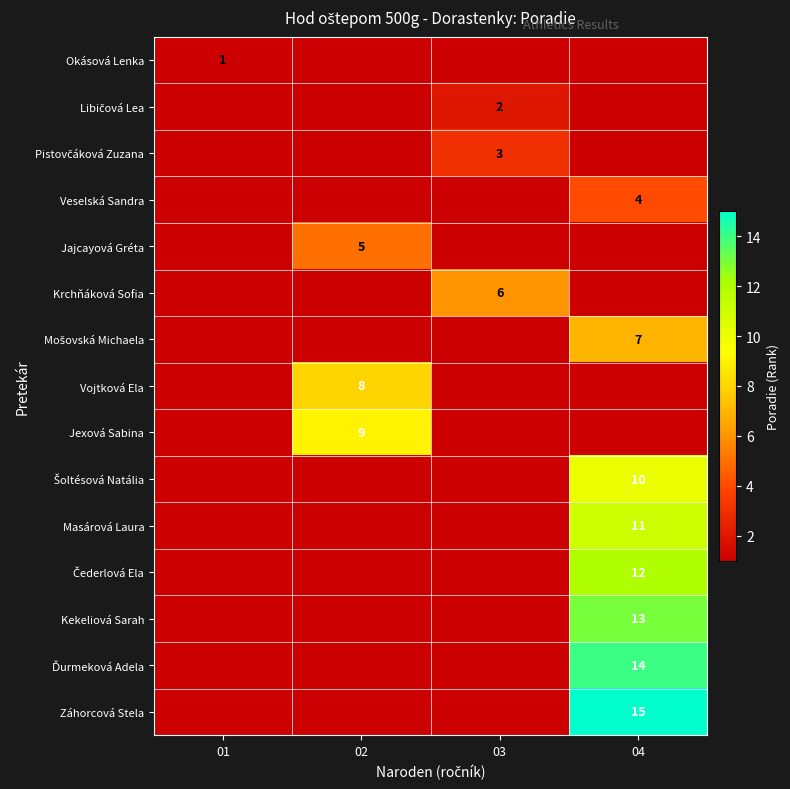

True or false: Kekeliová Sarah has a value of 8 at 04.

False